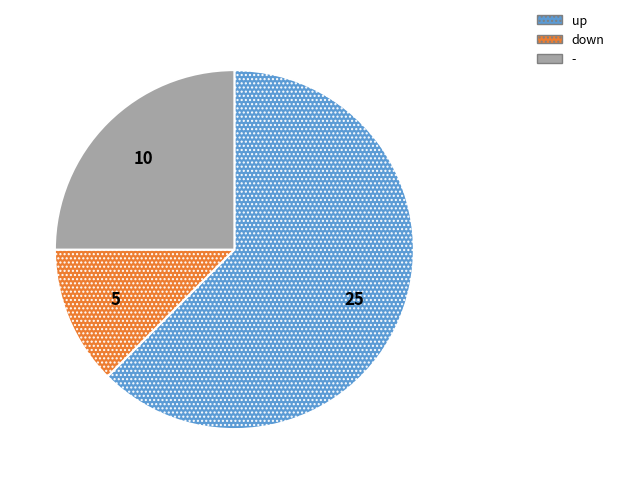

Which slice is the smallest?

down